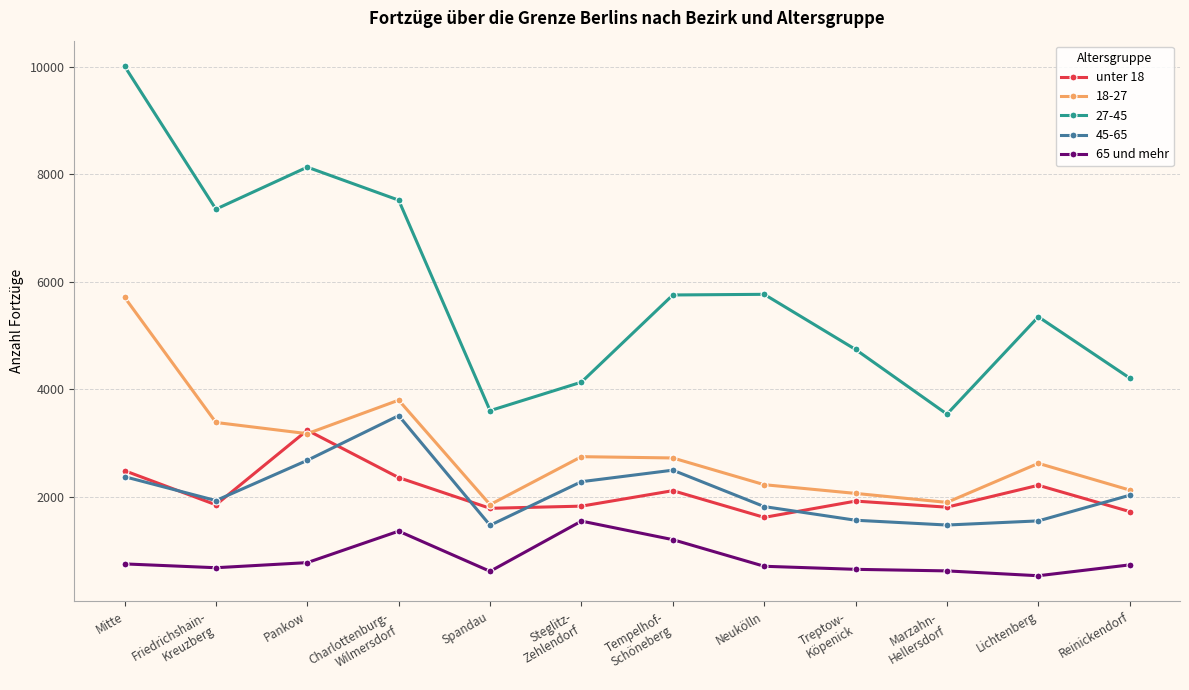

The 65 und mehr series shows 299 at Treptow-
Köpenick. True or false?

False